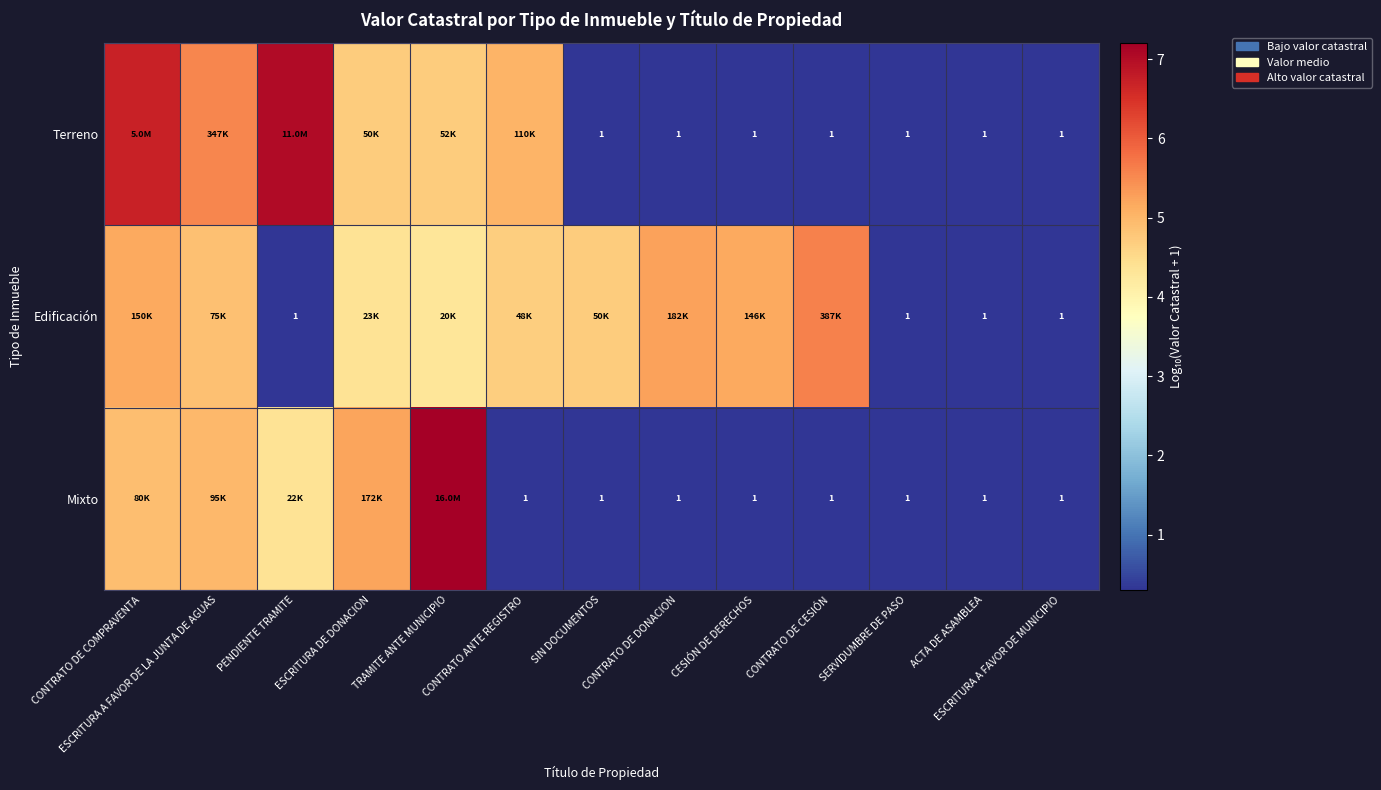

True or false: Terreno has a value of 7.0 at PENDIENTE TRAMITE.

True